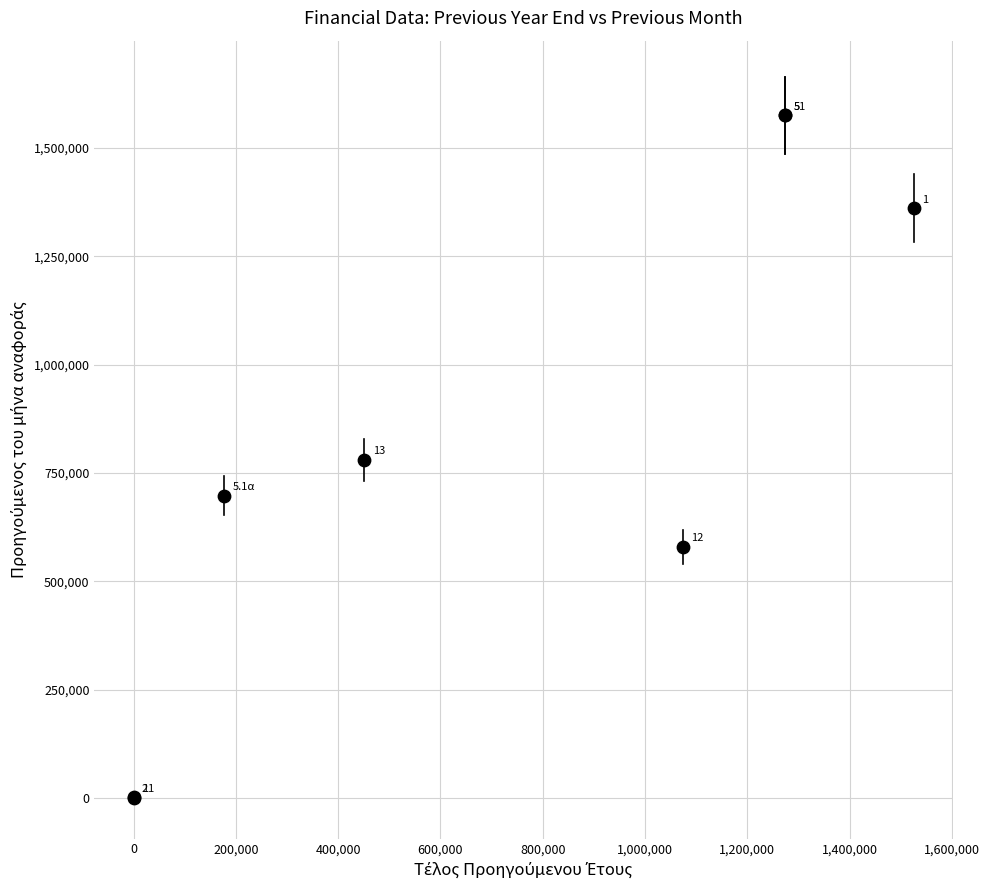

What Y value in the scatter plot is closest to 787463?

780158.4